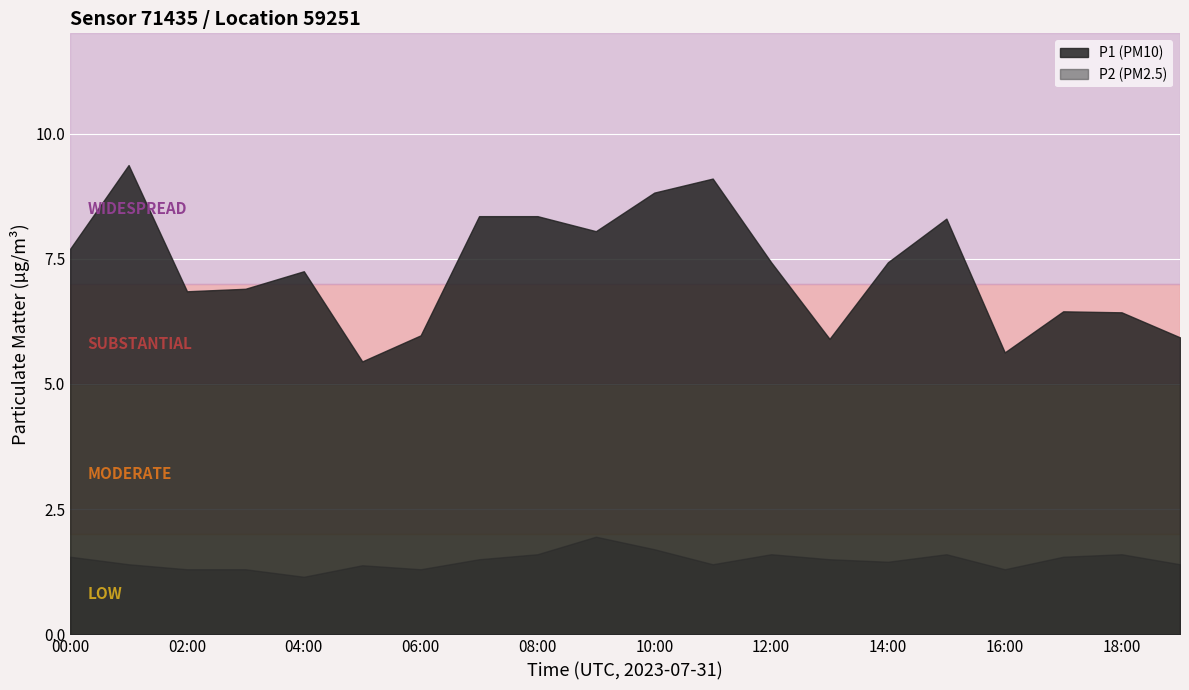

At which category does P2 reach its first local valley?

04:00